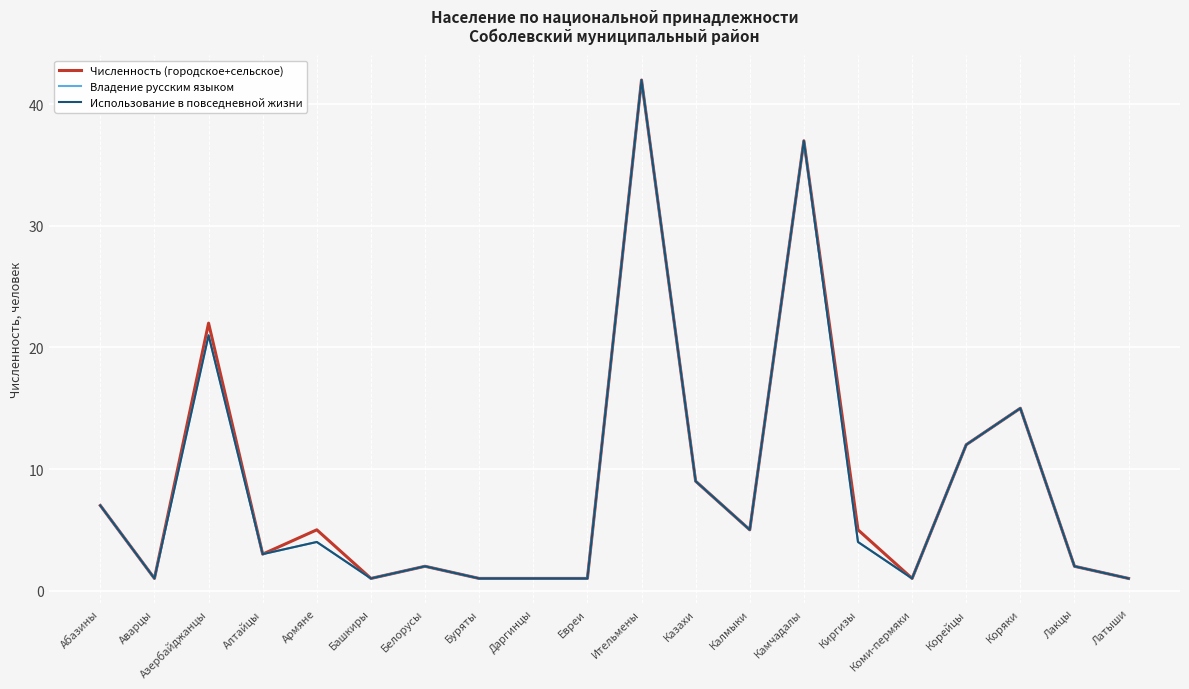

Which series changed the most between Азербайджанцы and Камчадалы?

Владение русским языком